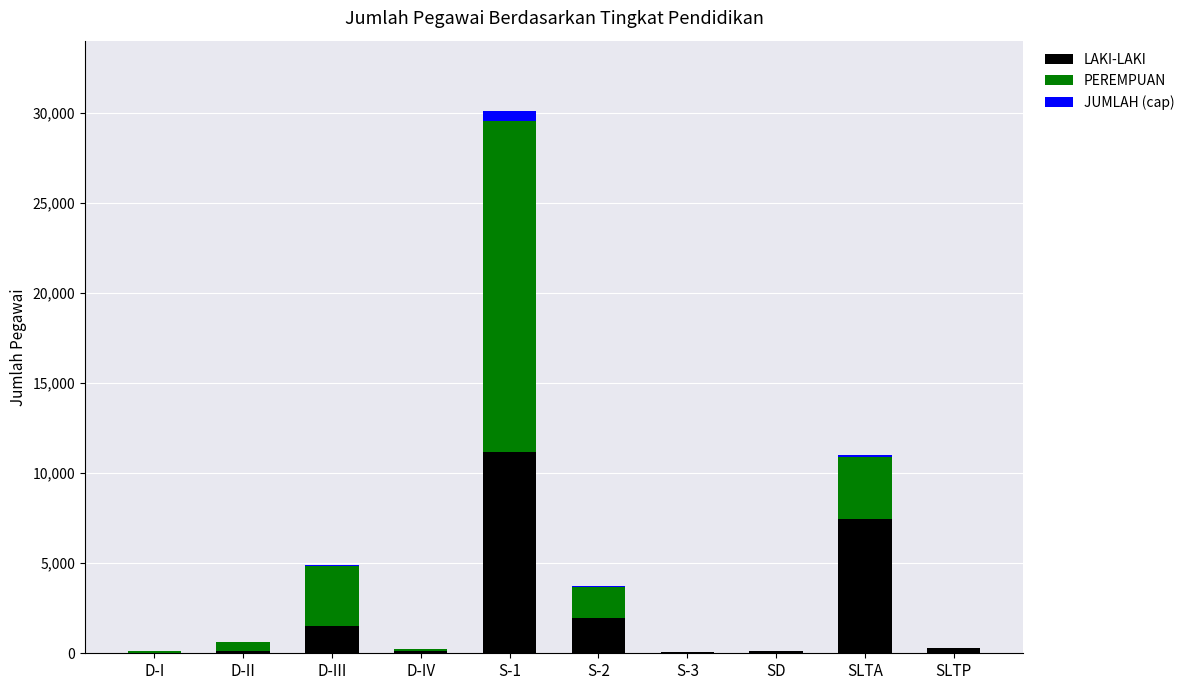

At which label does LAKI-LAKI reach its peak?

S-1